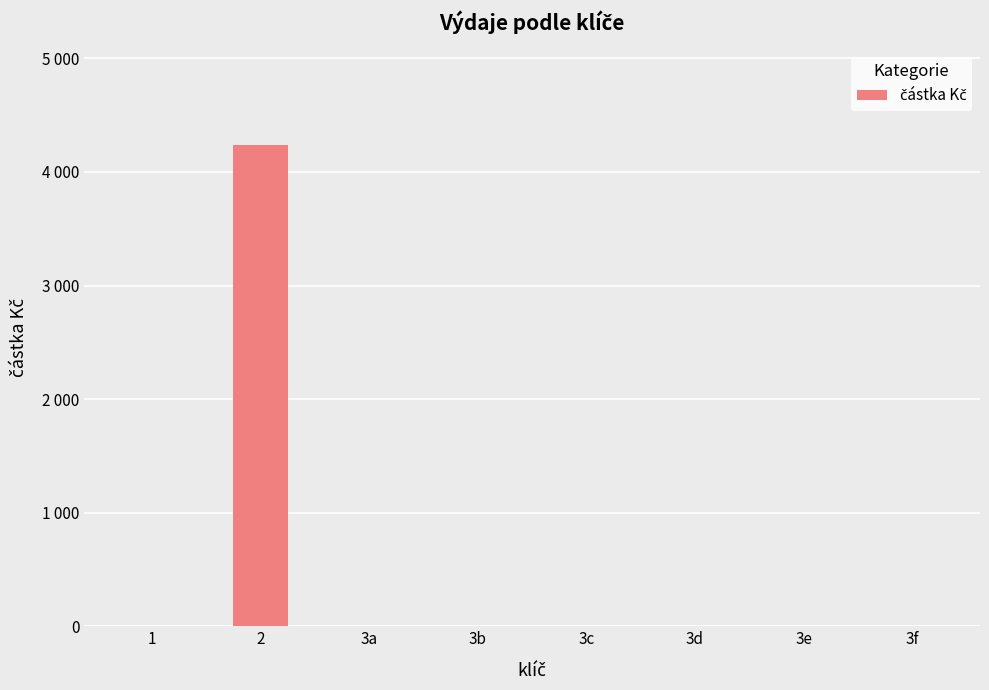

The value at 3e is 2554. True or false?

False